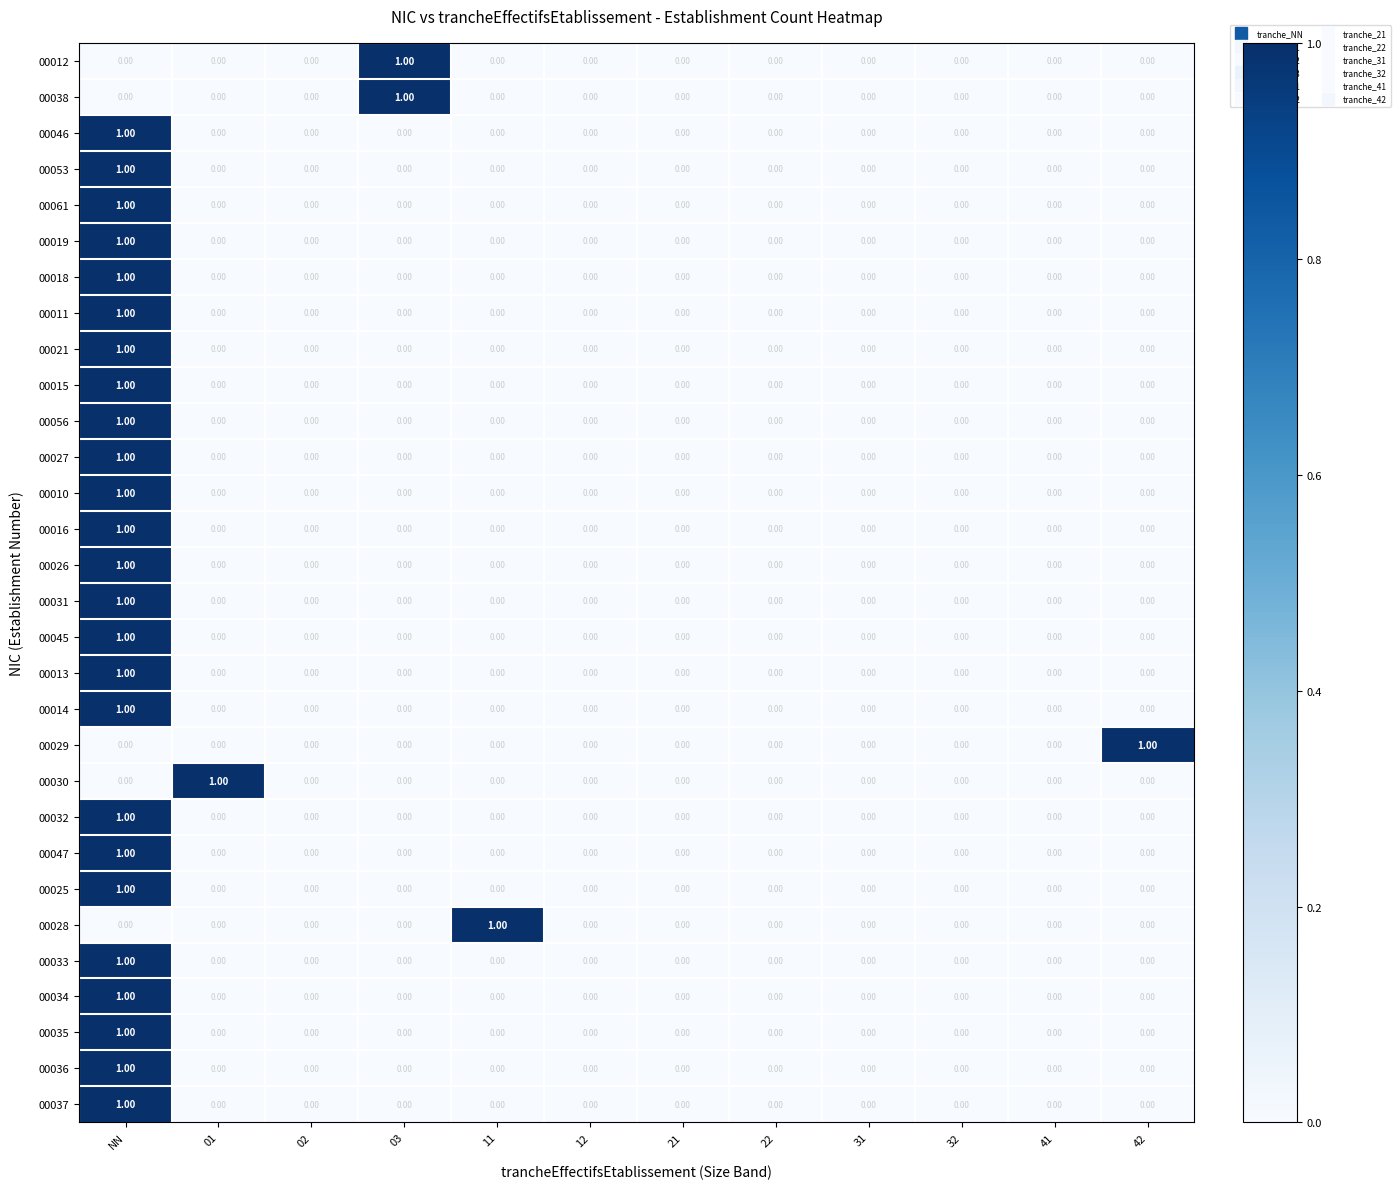

What is the maximum value shown in the chart?

1